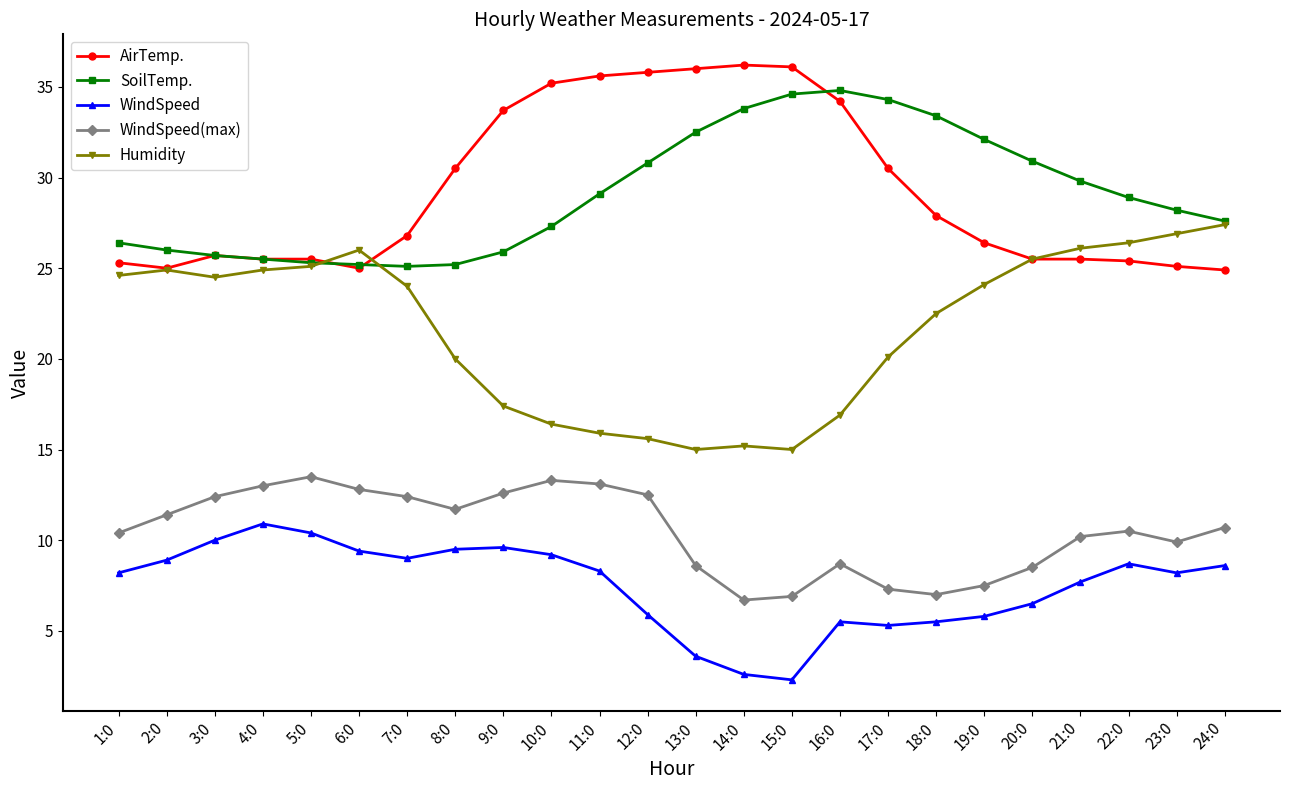

Where does the WindSpeed(max) series first go above 10?

1:0